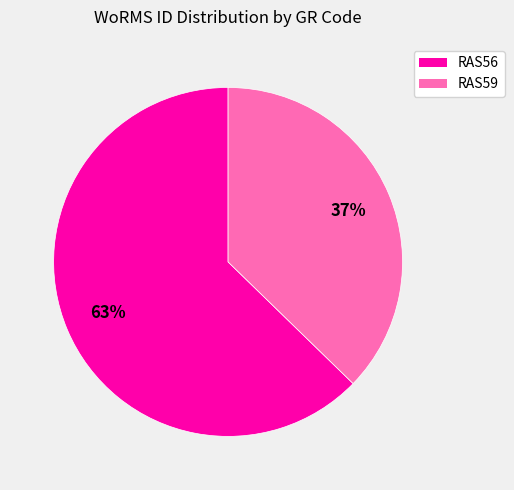

True or false: RAS59 accounts for 37% of the total.

True